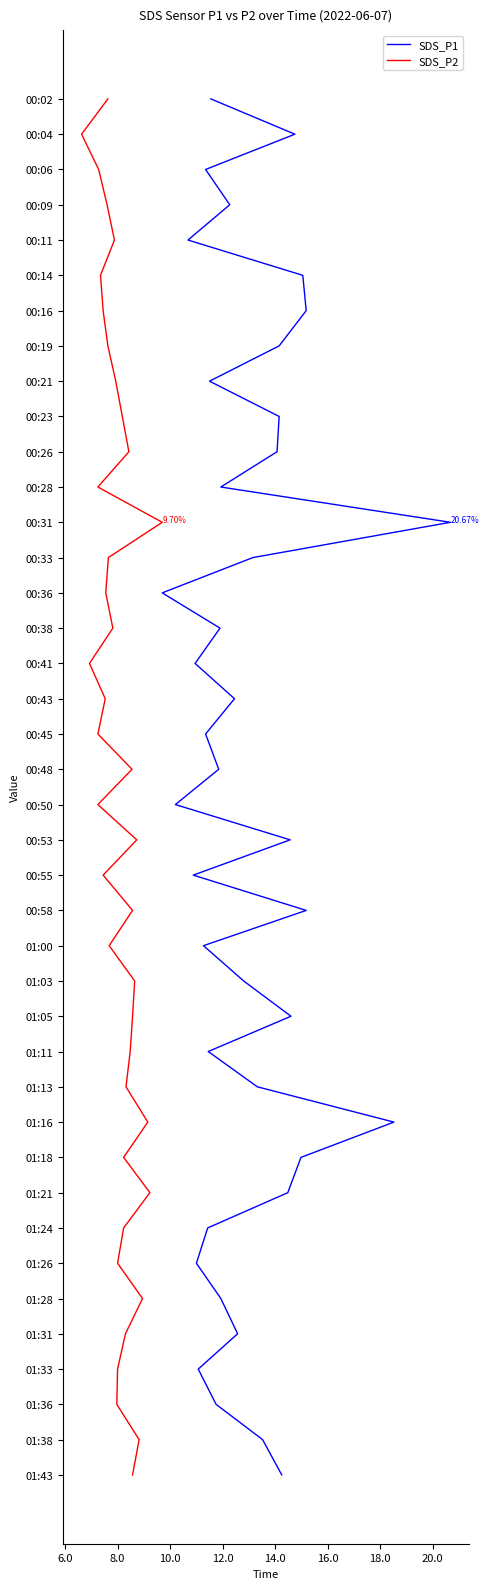

Does the chart display data point markers on the line(s)?

No